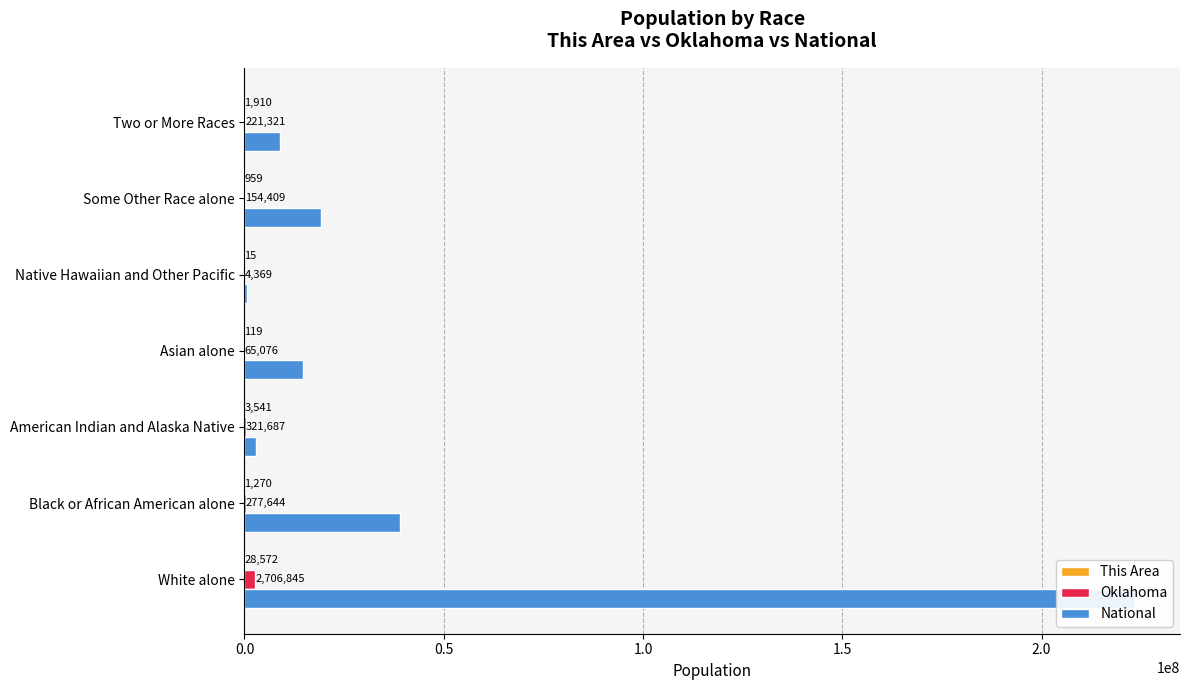

What is the total value across all series at Black or African American alone?

39208233